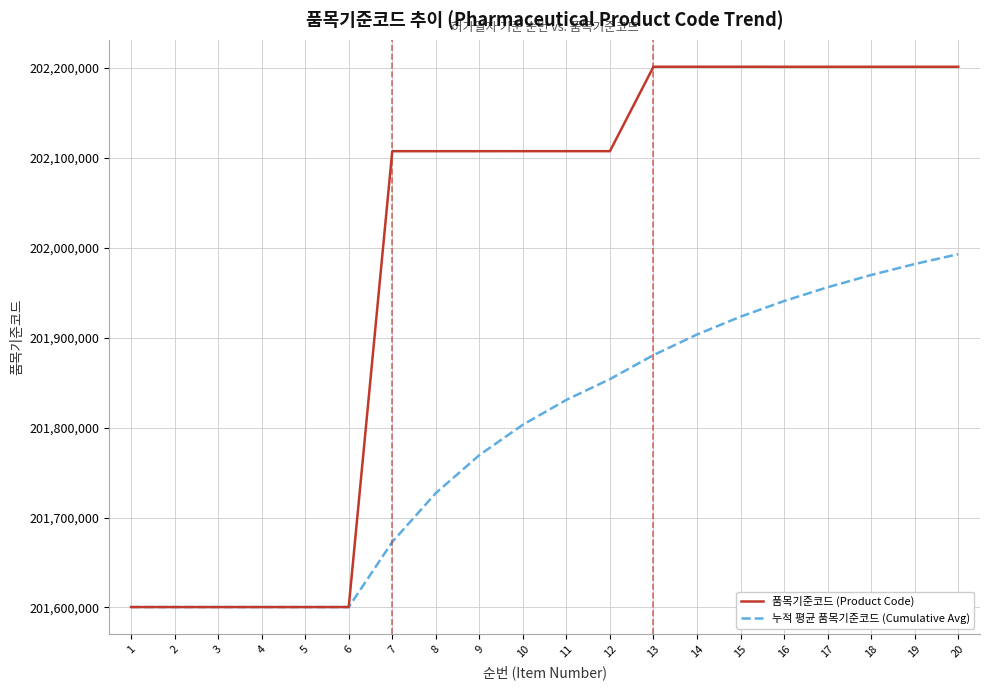

Rank the series by their average value, from highest to lowest.

품목기준코드 (Product Code), 누적 평균 품목기준코드 (Cumulative Avg)